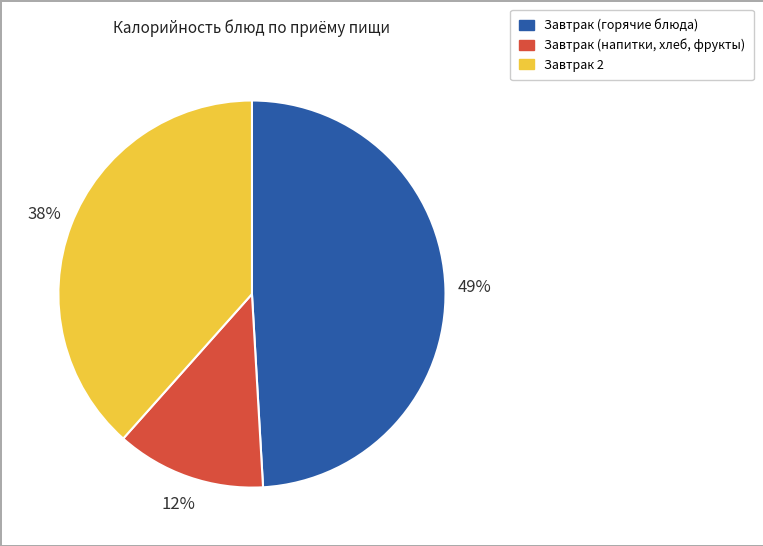

To the nearest percent, what is the average slice percentage?

33%